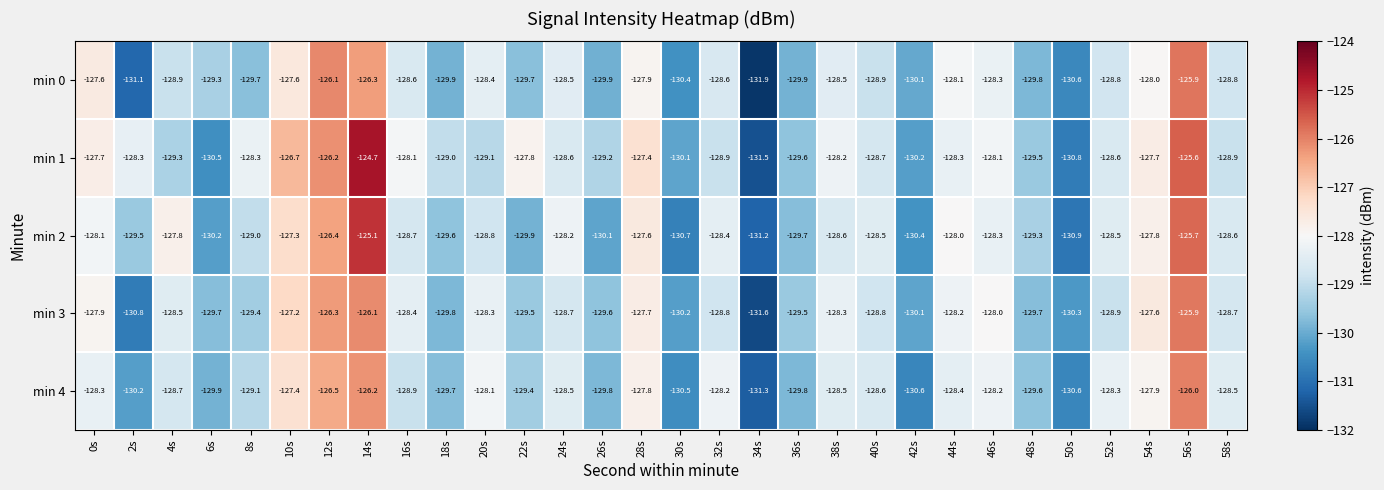

What is the spread (max minus min) of values at 34s?

0.7